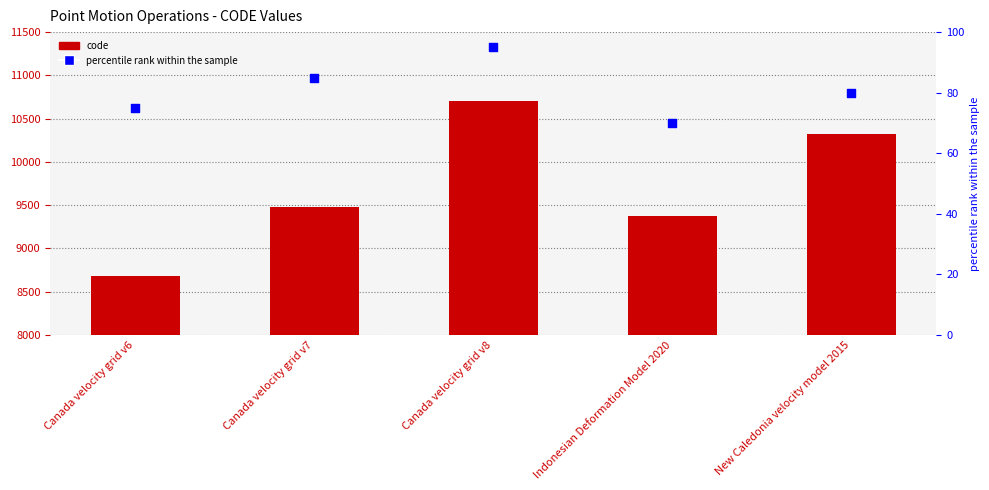

At which category is the sum across all series the highest?

Canada velocity grid v8